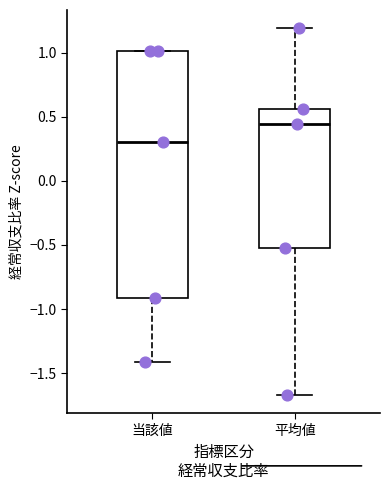

Reading left to right, read every box against the y-axis: the position of its median line, the range the box covers, and the ends of its whiskers. The values are not printed on the chart, so give them approximately, as read against the axis.

当該値: median 0.30, box -0.90 to 1.00, whiskers -1.40 to 1.00
平均値: median 0.45, box -0.55 to 0.55, whiskers -1.65 to 1.20